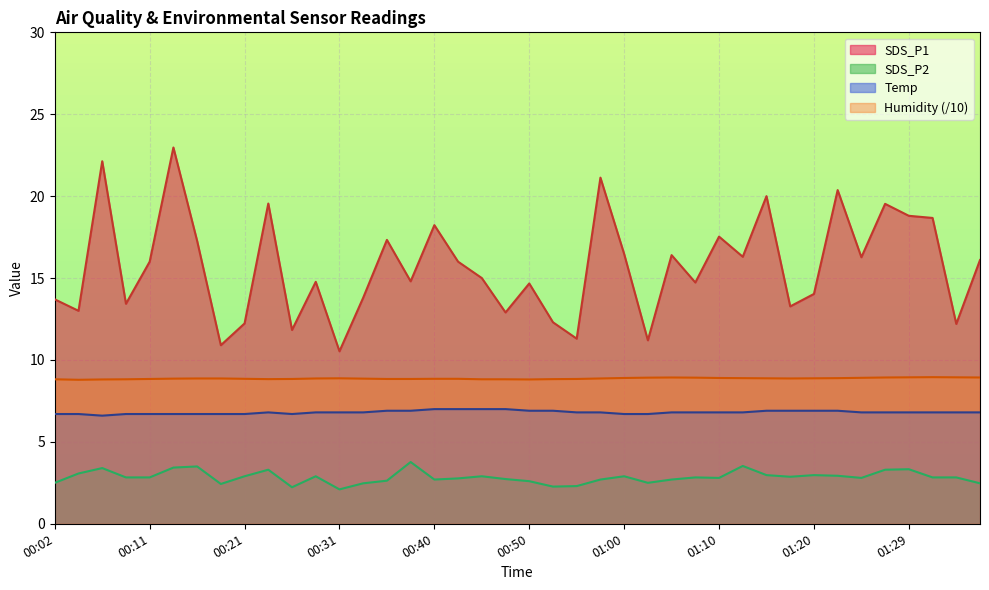

What is the difference between the maximum and minimum values in the Temp series?

0.4